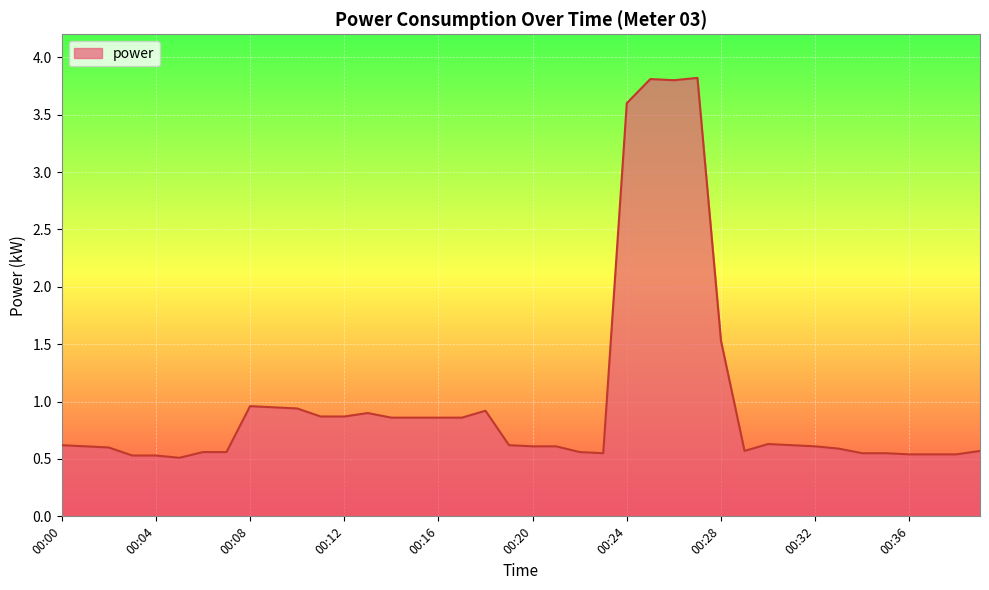

What is the difference between the maximum and minimum values?

3.3